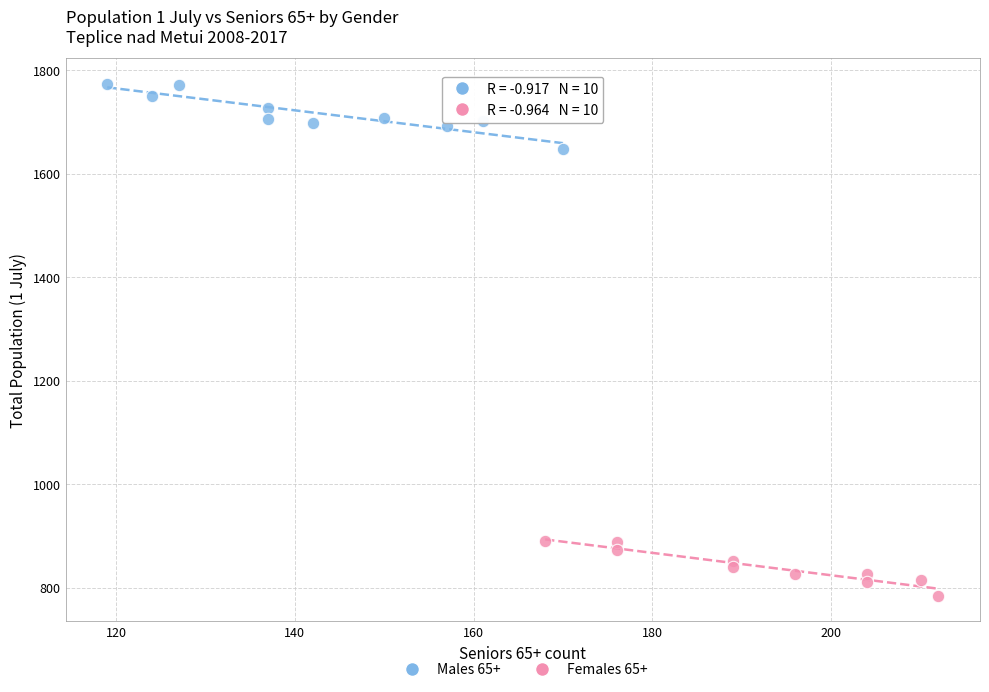

What are all the series names shown in the legend?

Males 65+, Females 65+